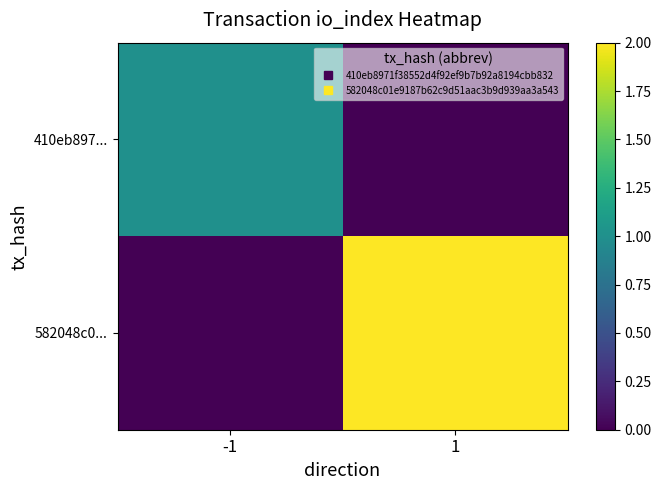

At how many categories does at least one series exceed 0?

2